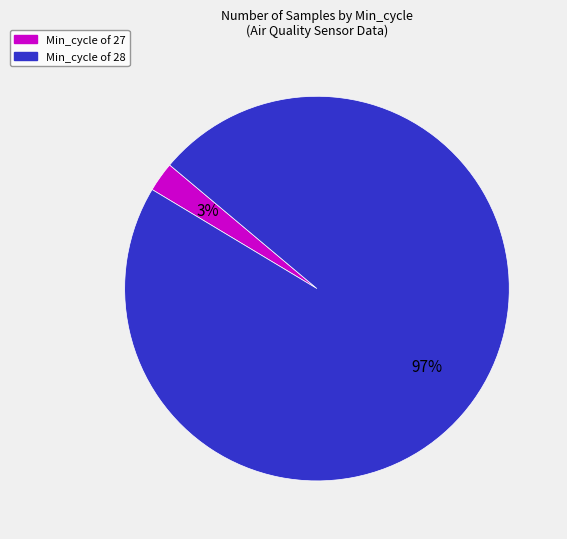

To the nearest percent, what is the average slice percentage?

50%